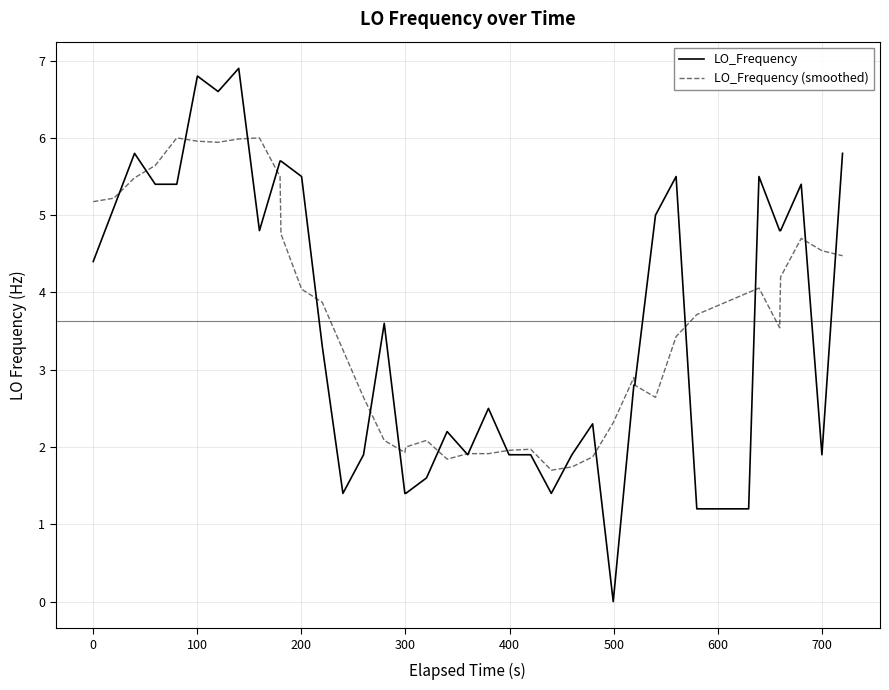

Which series has the largest range (max minus min)?

LO_Frequency